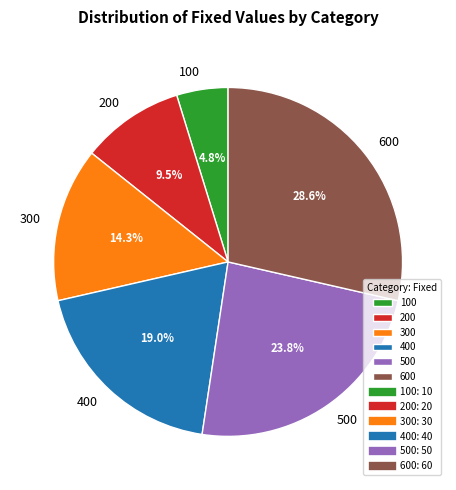

What is the ratio of the value at 200 to the value at 400?

0.5